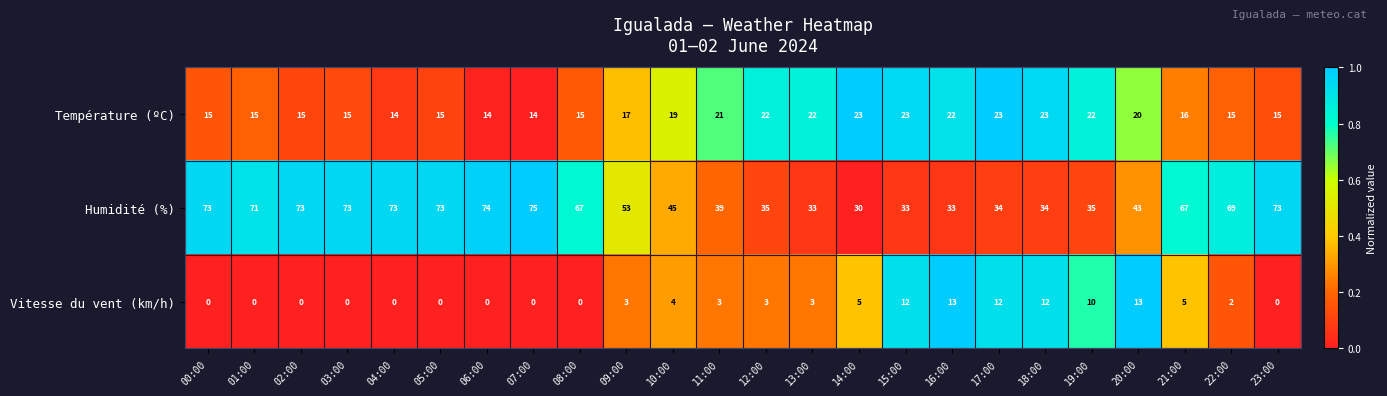

Rank the series by their average value, from lowest to highest.

Vitesse du vent (km/h), Température (ºC), Humidité (%)